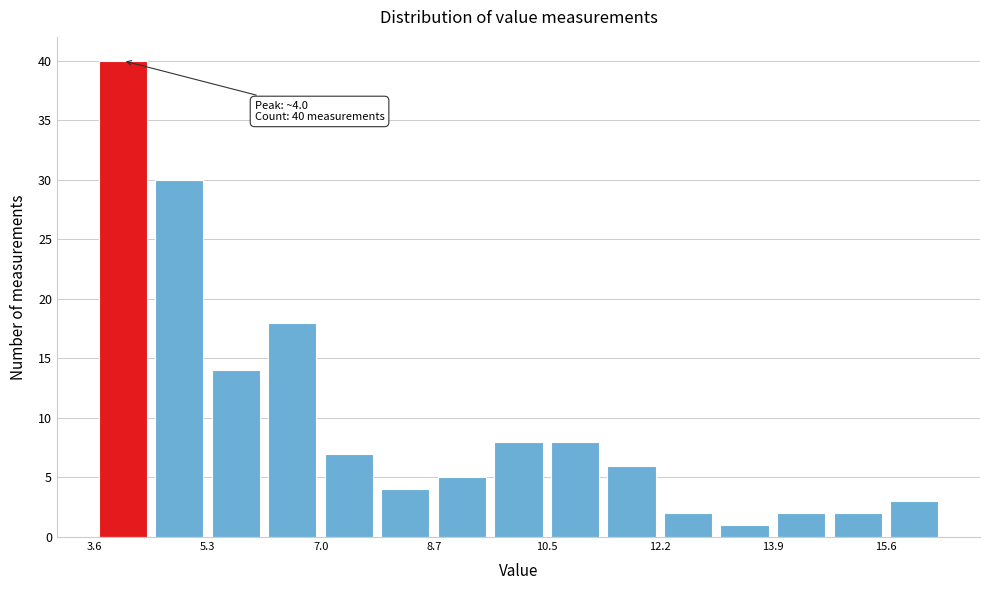

Over which range of the x-axis is the bar tallest?

3.6 to 4.4